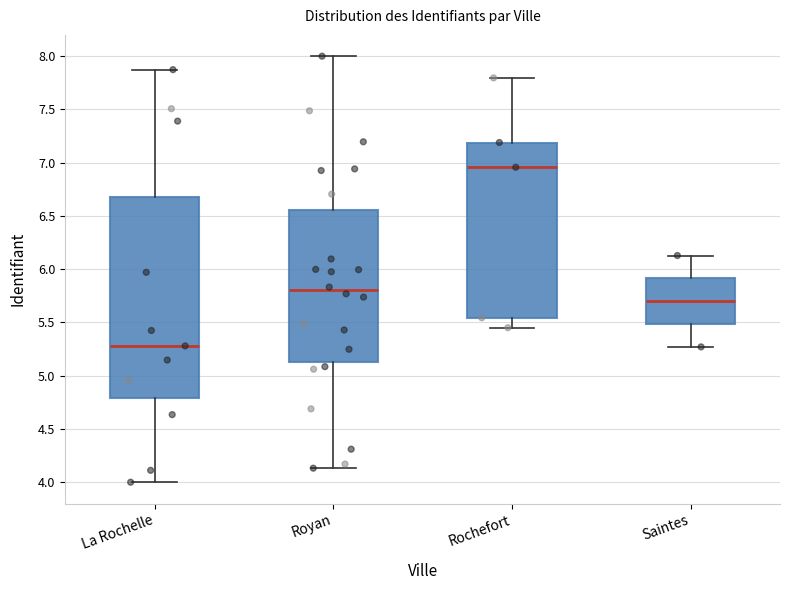

Which box's median line is the highest?

Rochefort